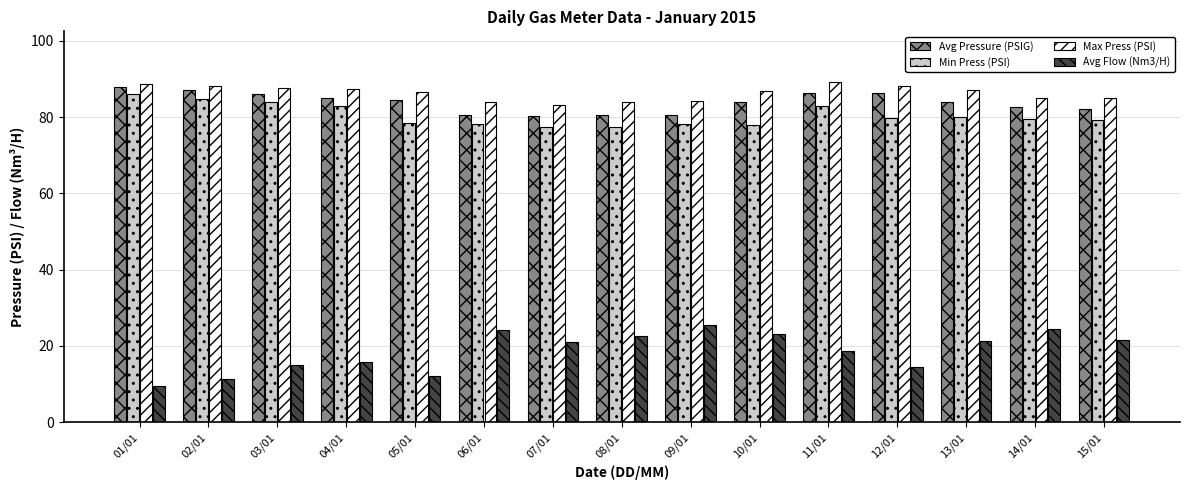

What is the value of the Avg Flow (Nm3/H) bar at the 11th from the left?

18.6